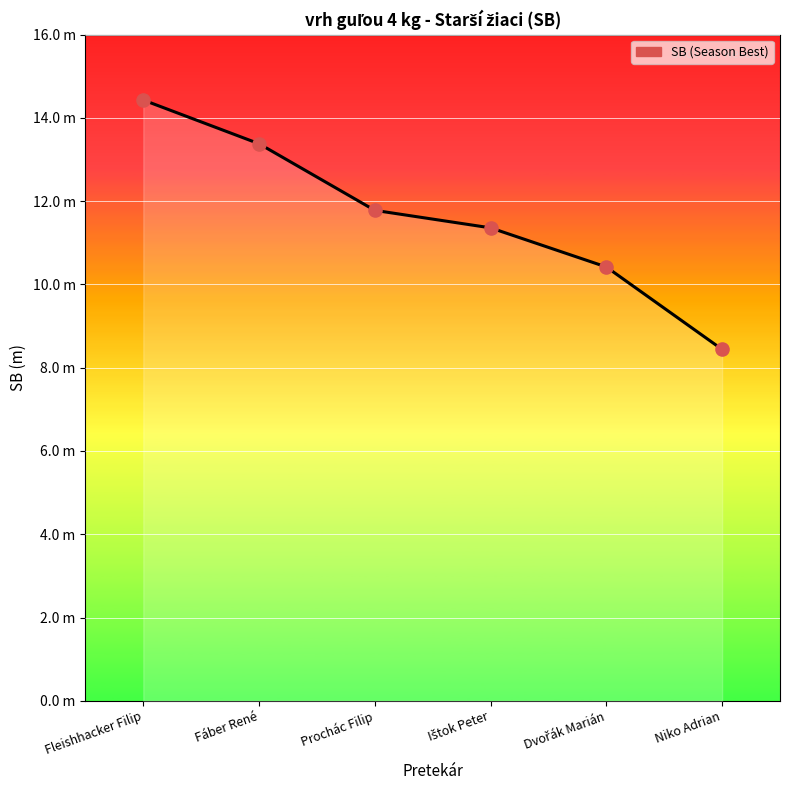

What is the ratio of the value at Niko Adrian to the value at Dvořák Marián?

0.8